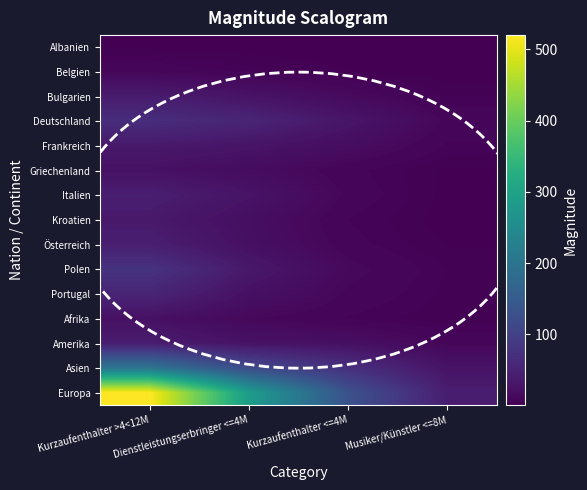

Which label corresponds to the largest value in the chart?

Kurzaufenthalter >4<12M